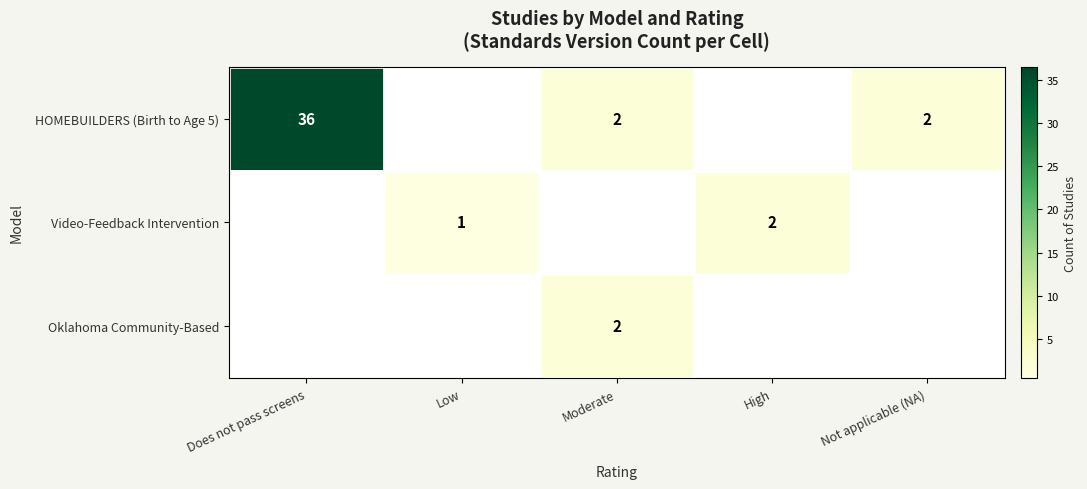

Is it true that HOMEBUILDERS (Birth to Age 5) equals 1 at Moderate?

False